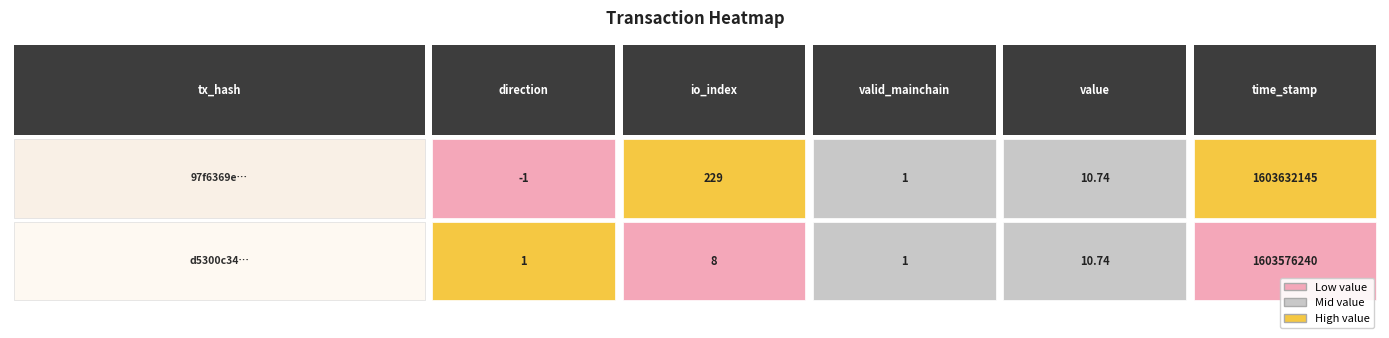

How many data points in 97f6369e… are above 10?

3